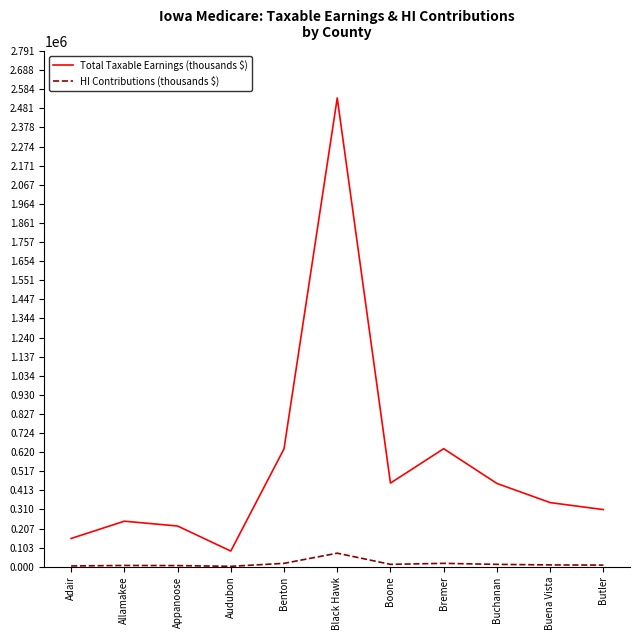

How many distinct data groups are displayed?

2